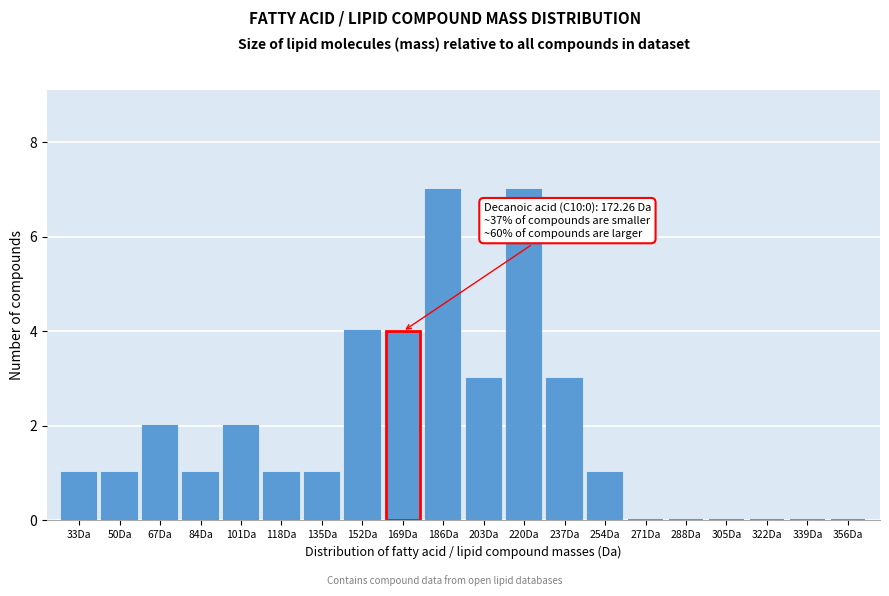

Reading left to right, extract all data points from this chart.

33Da=1	50Da=1	67Da=2	84Da=1	101Da=2	118Da=1	135Da=1	152Da=4	169Da=4	186Da=7	203Da=3	220Da=7	237Da=3	254Da=1	271Da=0	288Da=0	305Da=0	322Da=0	339Da=0	356Da=0